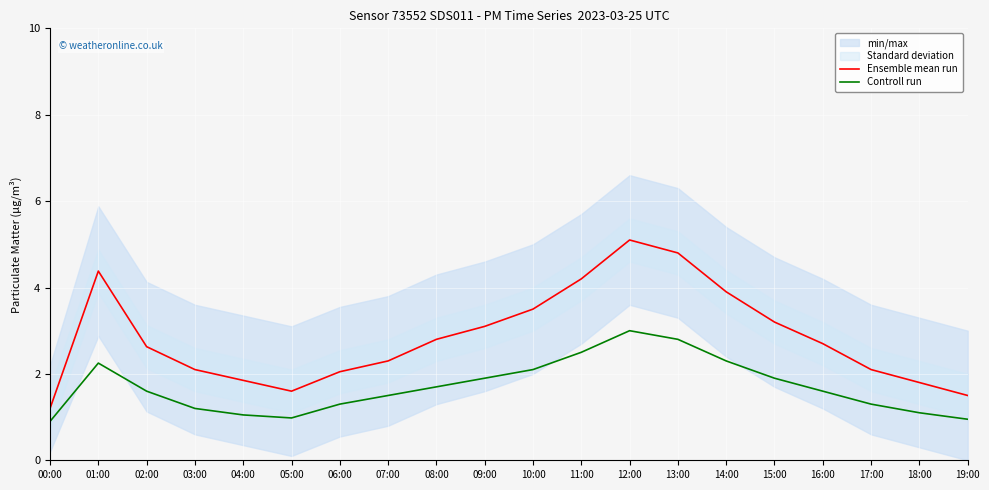

True or false: Ensemble mean run and Controll run intersect in this chart.

False